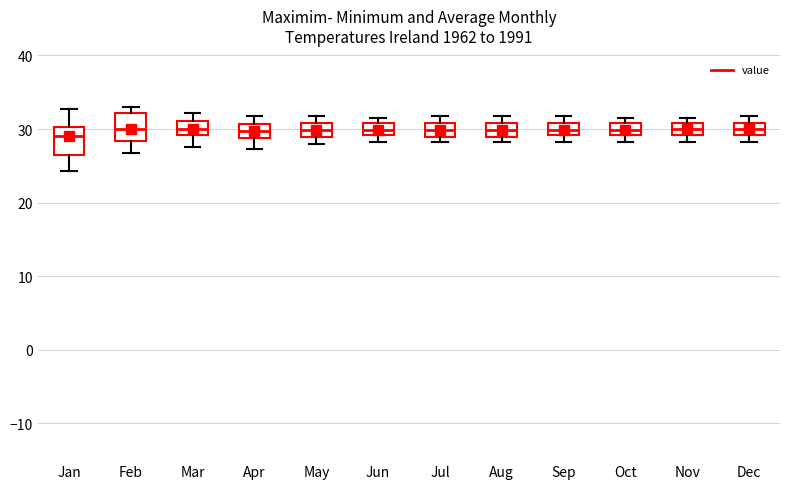

Where is the upper edge of the box for Jul on the y-axis? The values are not printed on the chart, so give them approximately, as read against the axis.

31